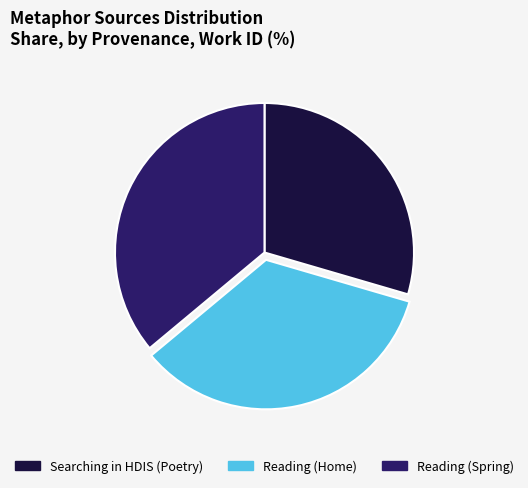

Which has a higher value, Searching in HDIS (Poetry) or Reading (Home)?

Reading (Home)